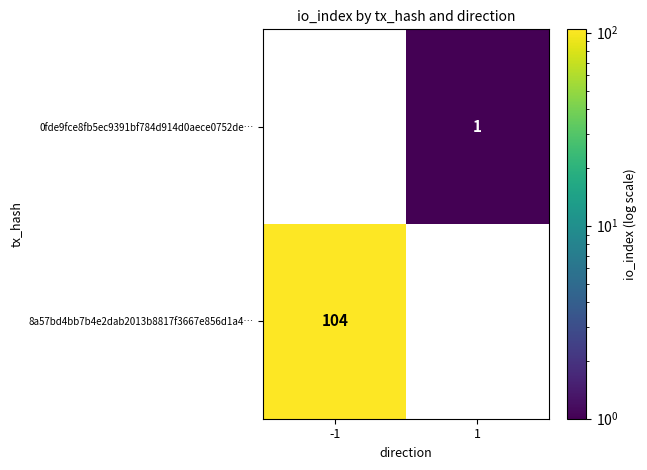

What is the maximum value shown in the chart?

104